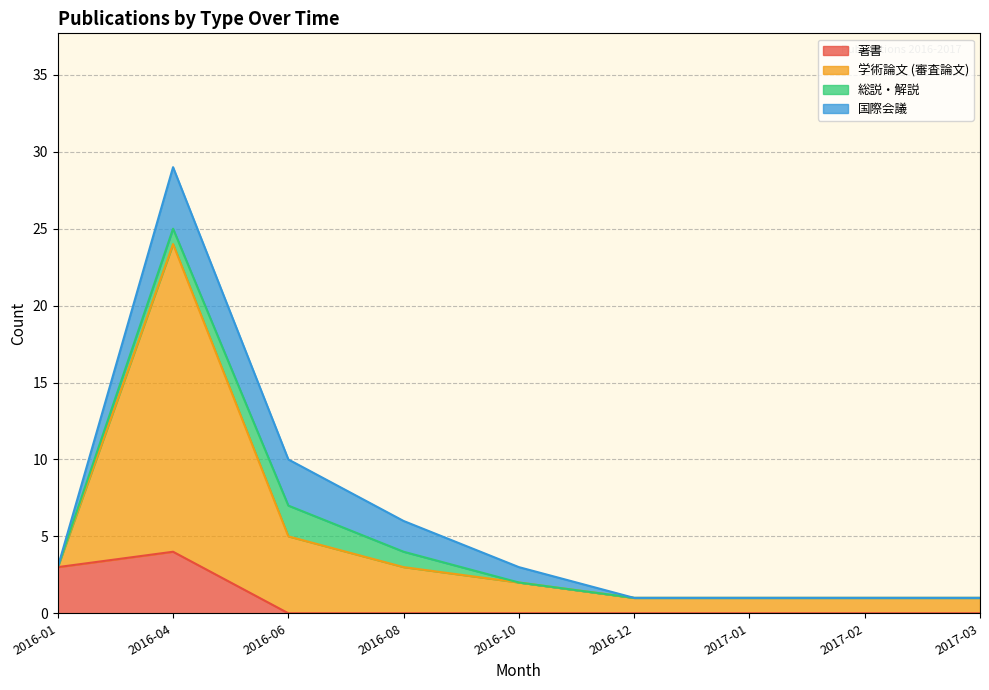

At how many categories does at least one series exceed 21?

1